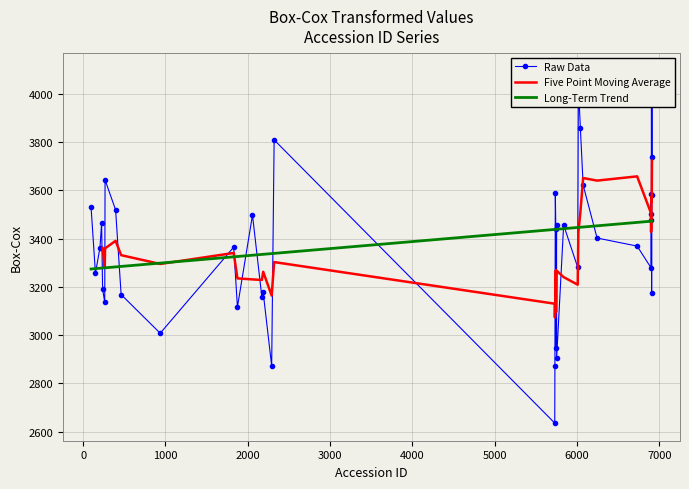

What is the greatest value displayed?

4098.0